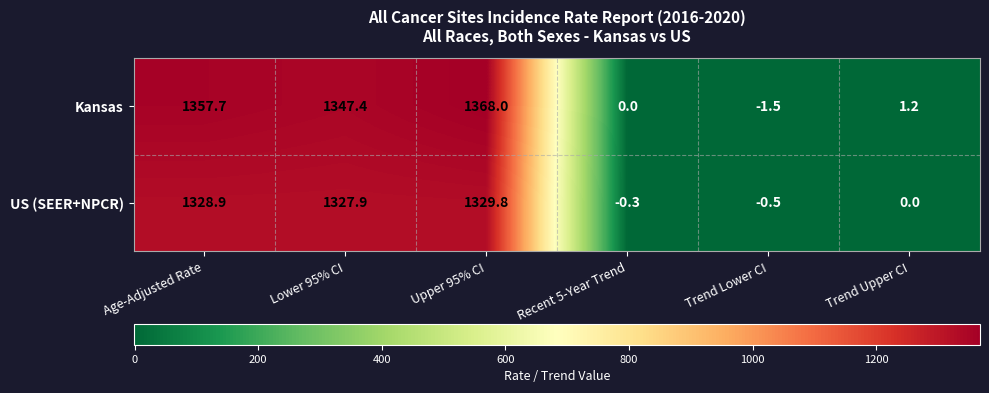

True or false: Kansas has a value of 2150.4 at Age-Adjusted Rate.

False